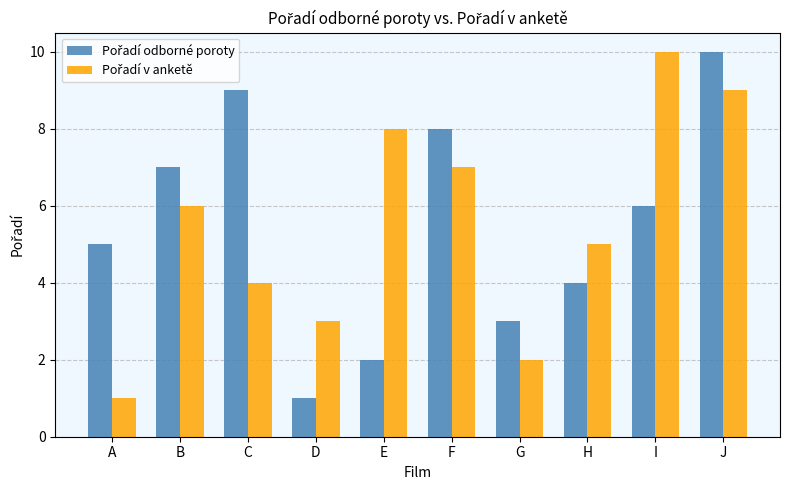

Does the chart contain stacked bars?

No